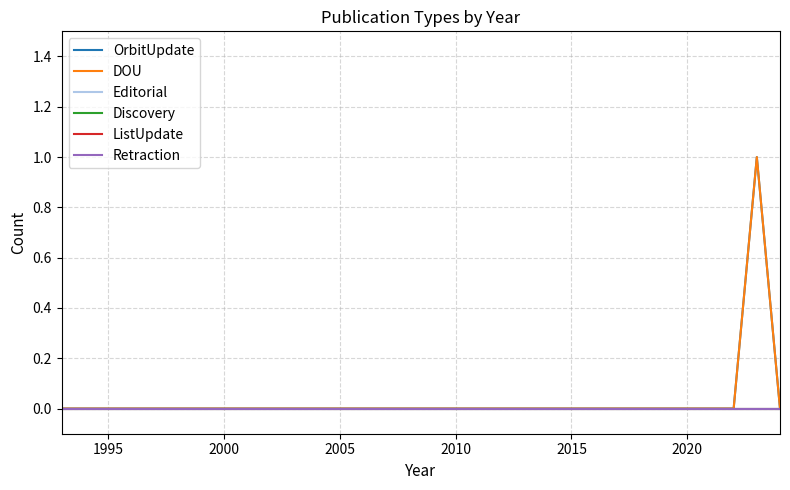

At how many categories does at least one series exceed 0?

1